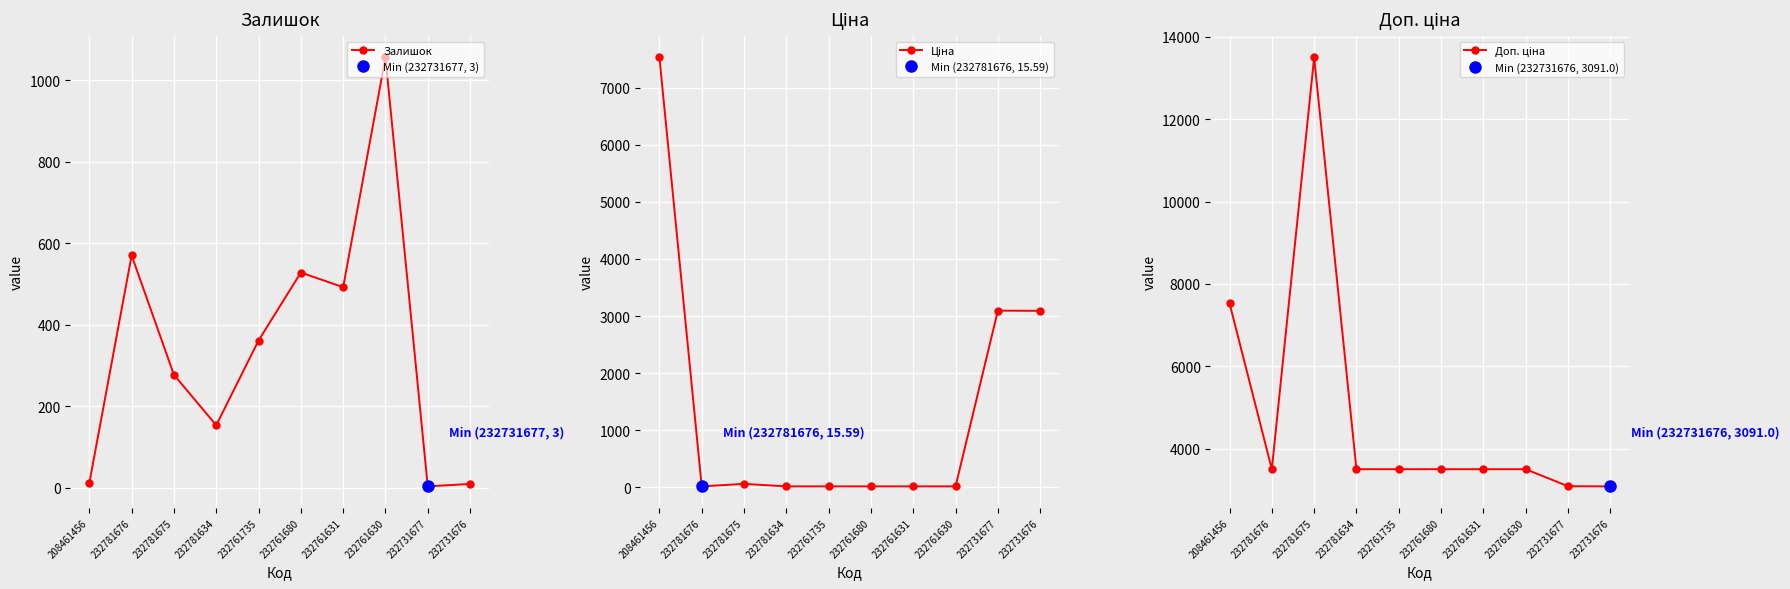

What is the label of the 1st point from the right?

232731676